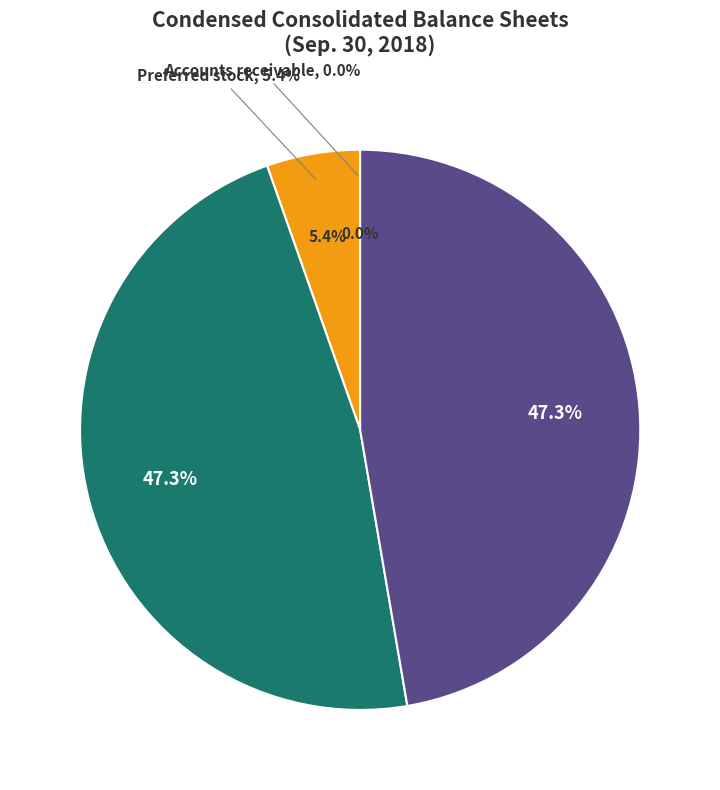

To the nearest percent, what percentage of the pie is Preferred stock, shares authorized?

5%